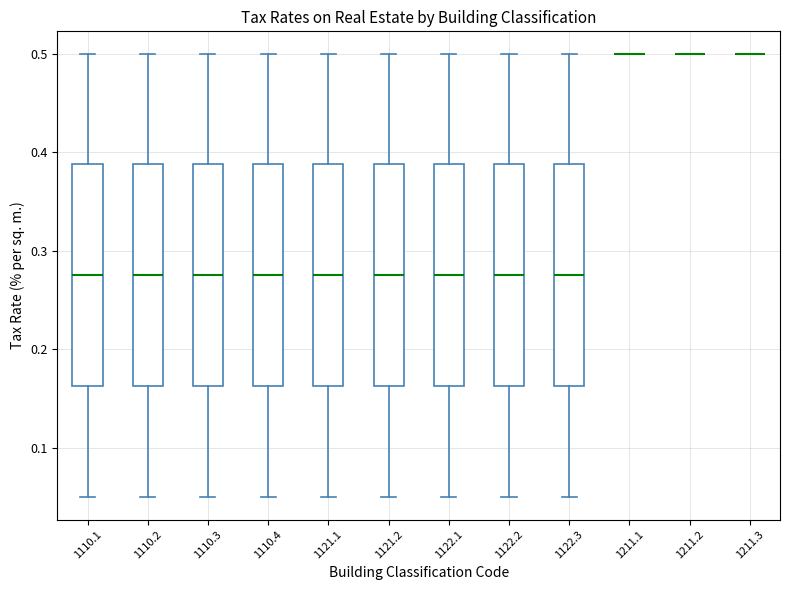

Reading left to right, read every box against the y-axis: the position of its median line, the range the box covers, and the ends of its whiskers. The values are not printed on the chart, so give them approximately, as read against the axis.

1110.1: median 0.28, box 0.16 to 0.39, whiskers 0.05 to 0.50
1110.2: median 0.28, box 0.16 to 0.39, whiskers 0.05 to 0.50
1110.3: median 0.28, box 0.16 to 0.39, whiskers 0.05 to 0.50
1110.4: median 0.28, box 0.16 to 0.39, whiskers 0.05 to 0.50
1121.1: median 0.28, box 0.16 to 0.39, whiskers 0.05 to 0.50
1121.2: median 0.28, box 0.16 to 0.39, whiskers 0.05 to 0.50
1122.1: median 0.28, box 0.16 to 0.39, whiskers 0.05 to 0.50
1122.2: median 0.28, box 0.16 to 0.39, whiskers 0.05 to 0.50
1122.3: median 0.28, box 0.16 to 0.39, whiskers 0.05 to 0.50
1211.1: box collapsed to a line at 0.50, whiskers 0.50 to 0.50
1211.2: box collapsed to a line at 0.50, whiskers 0.50 to 0.50
1211.3: box collapsed to a line at 0.50, whiskers 0.50 to 0.50